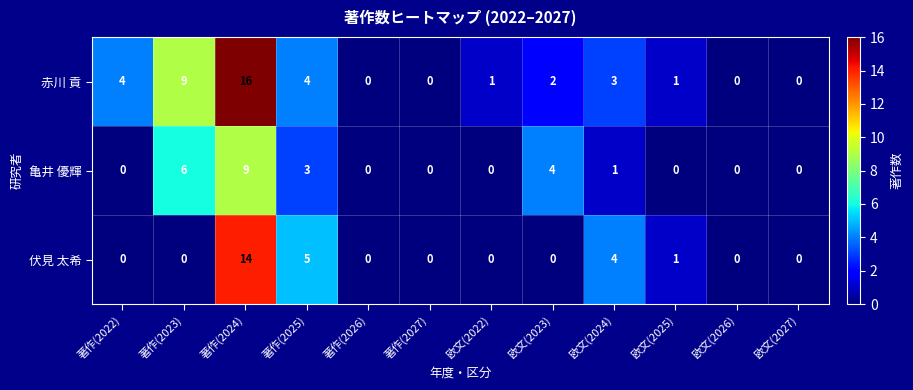

Between 著作(2022) and 著作(2027), which series saw the biggest shift?

赤川 貢